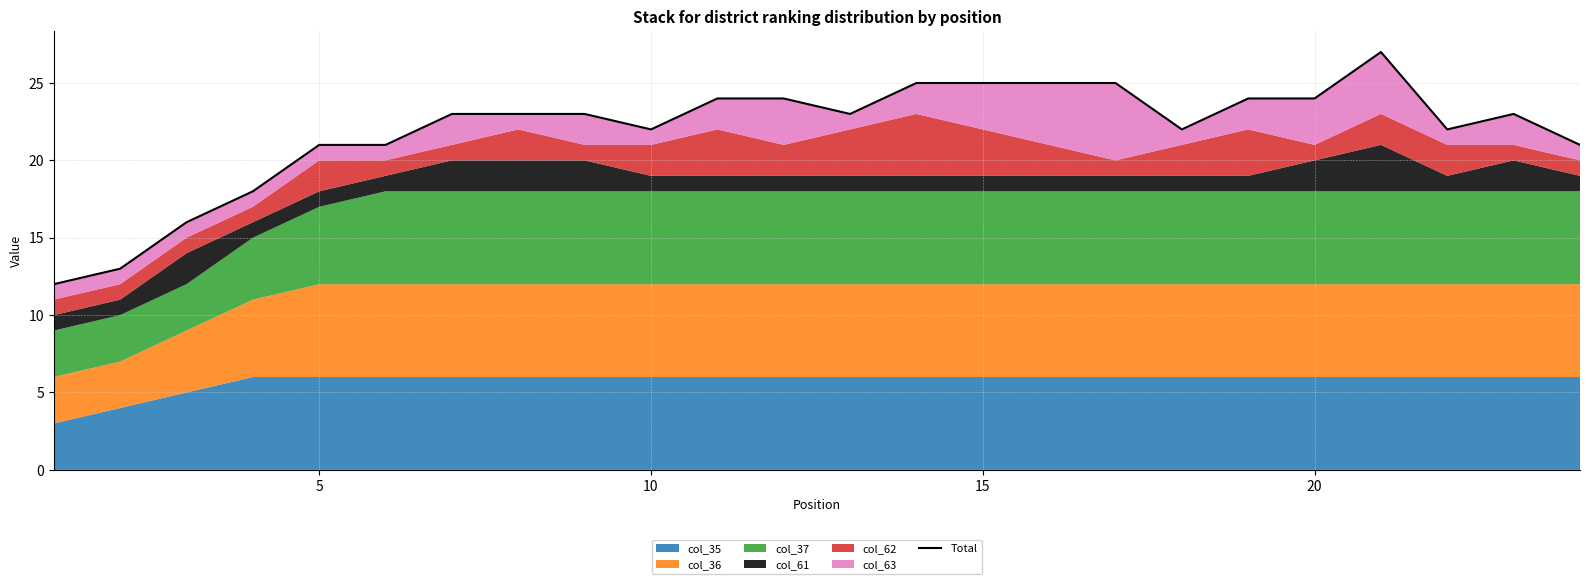

True or false: the data shows 23 at 12.

True